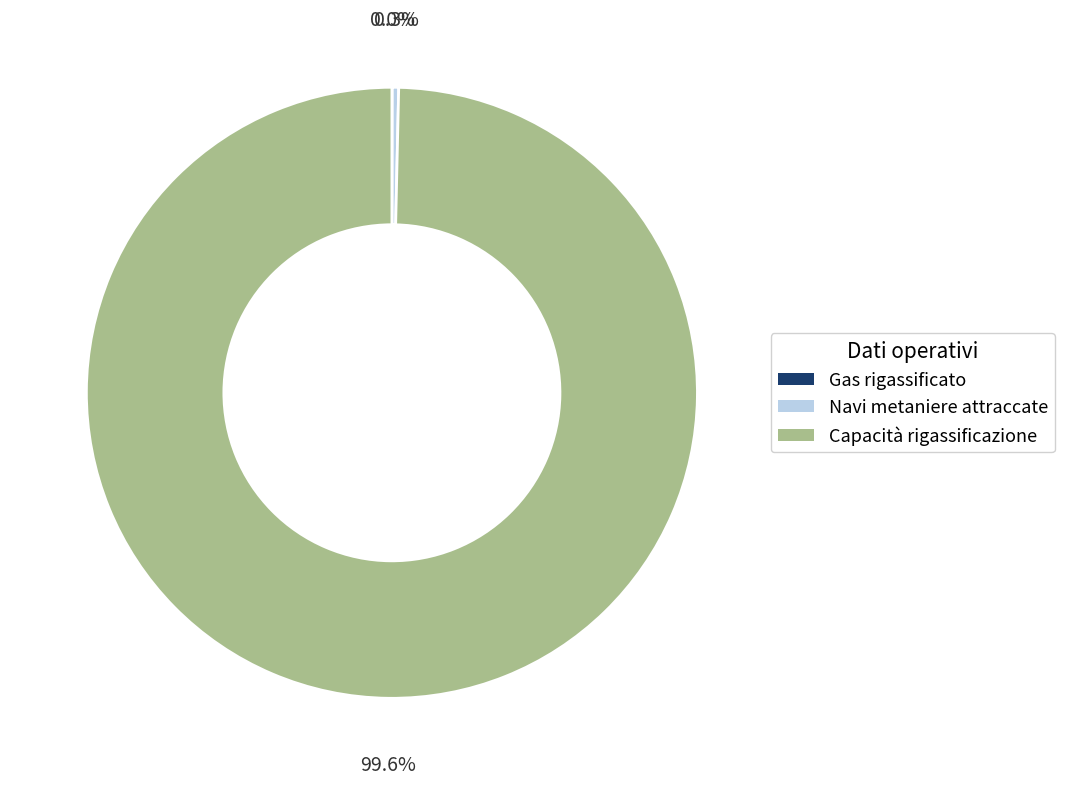

Does any single category account for the majority?

Yes